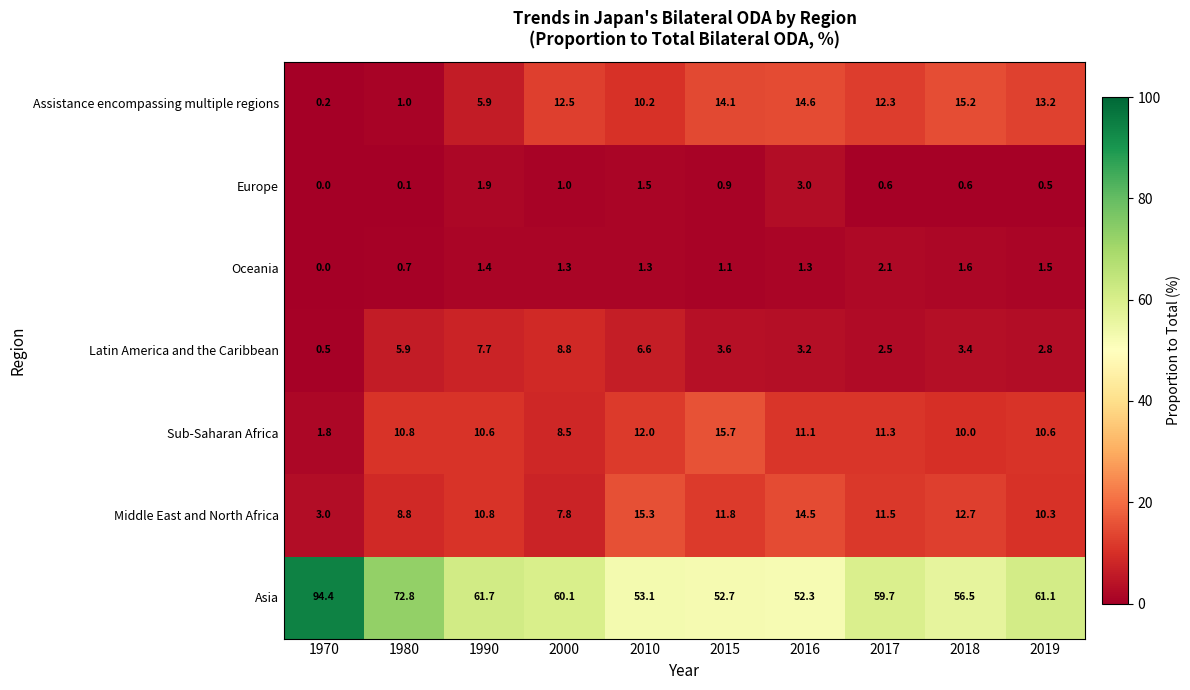

What is the difference between the highest and lowest values at 2015?

51.8